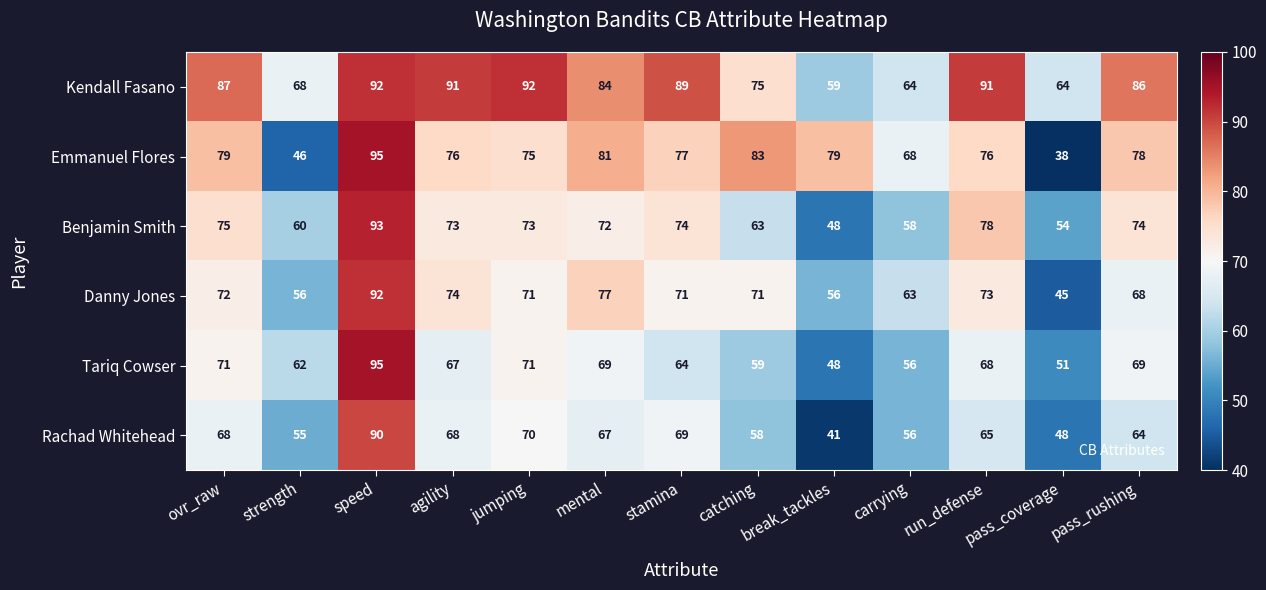

What is the difference between the Tariq Cowser values at stamina and run_defense?

4